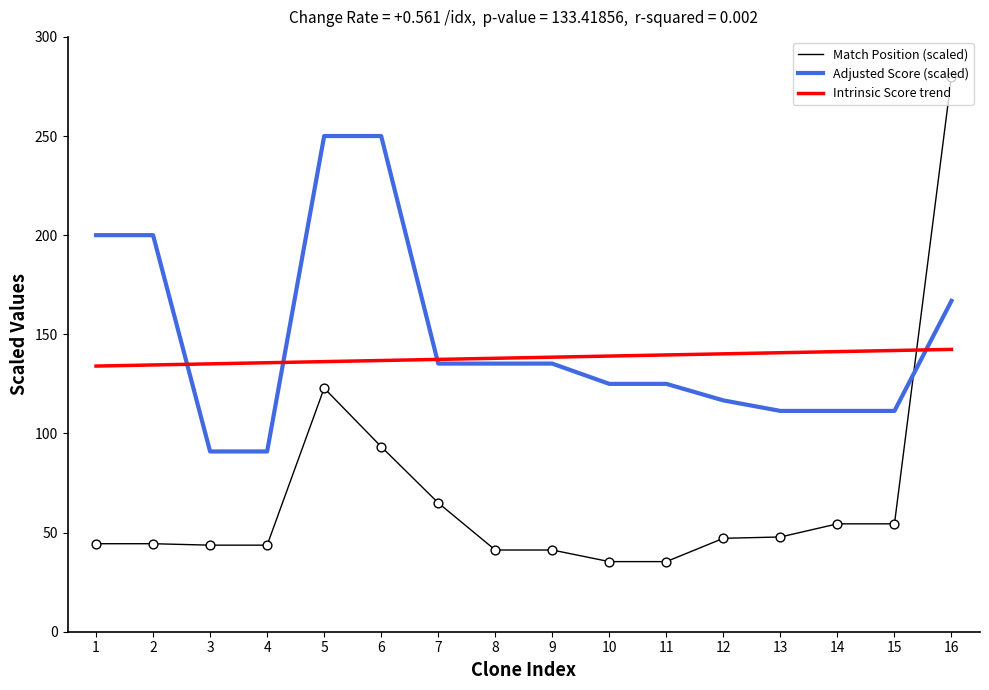

Which series has the largest total across all categories?

Adjusted Score (scaled)